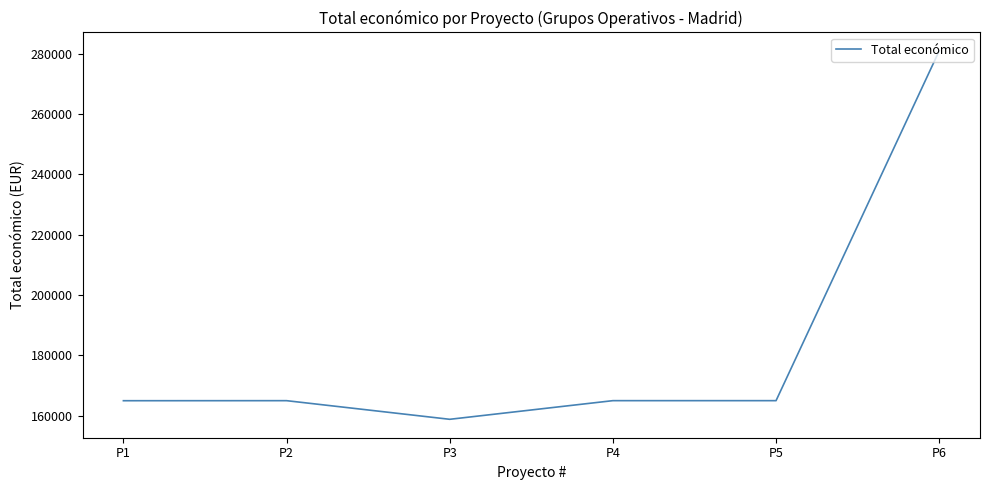

What is the smallest value displayed?

158820